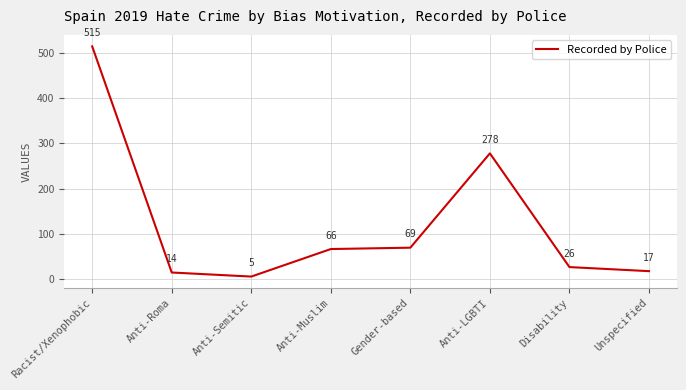

How many interior local peaks (higher than both neighbors) does the data have?

1